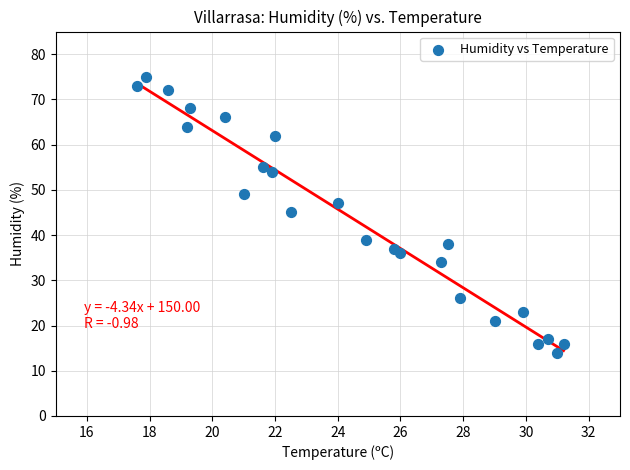

What Y value in the scatter plot is closest to 44?

45